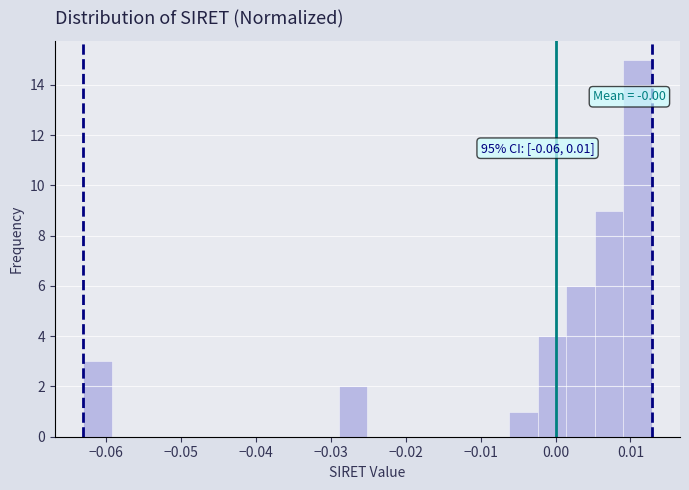

Read against the x-axis, roughly where is the centre of the tallest bar?

0.011